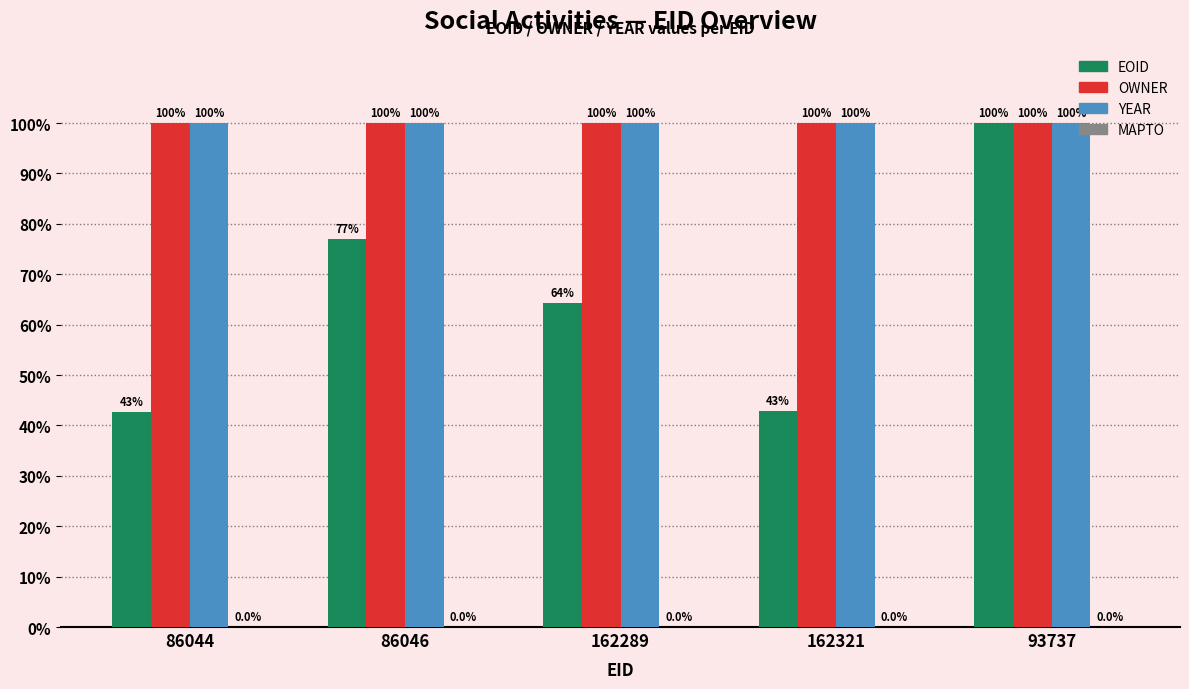

Are the bars horizontal?

No